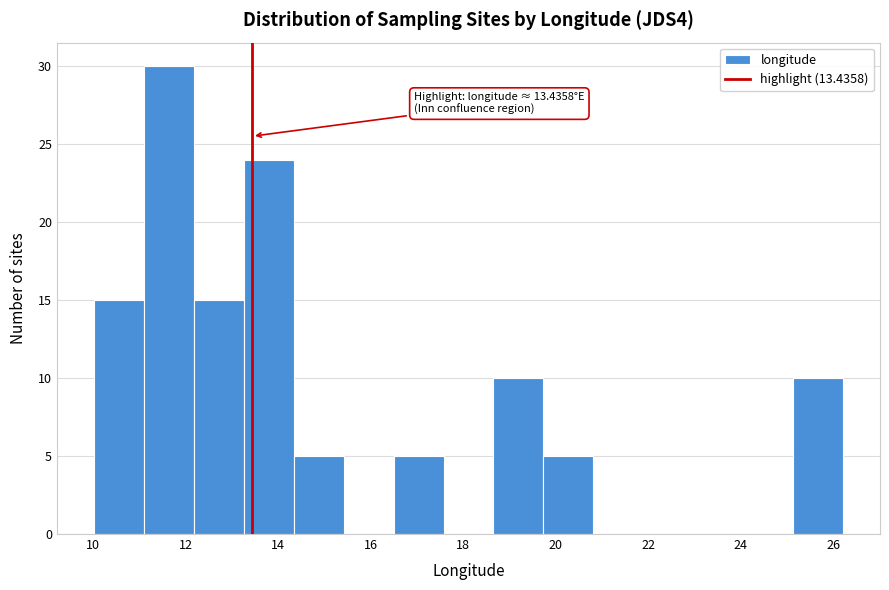

Over which range of the x-axis is the bar tallest?

11.2 to 12.2